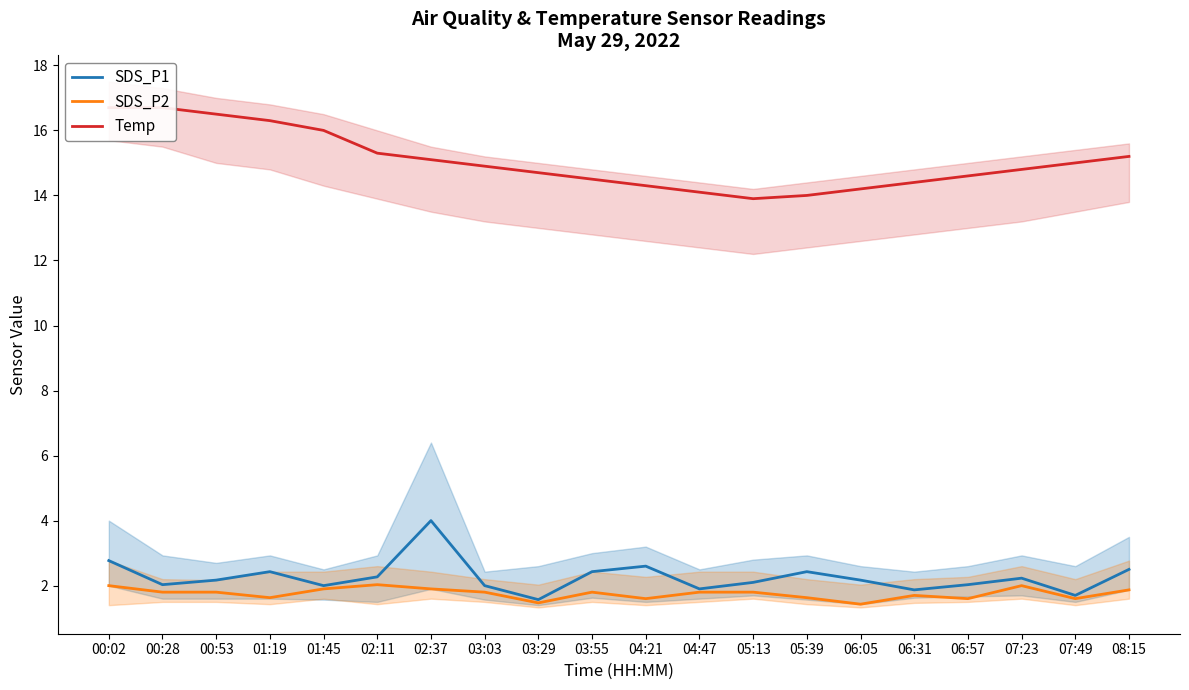

How many distinct data groups are displayed?

3